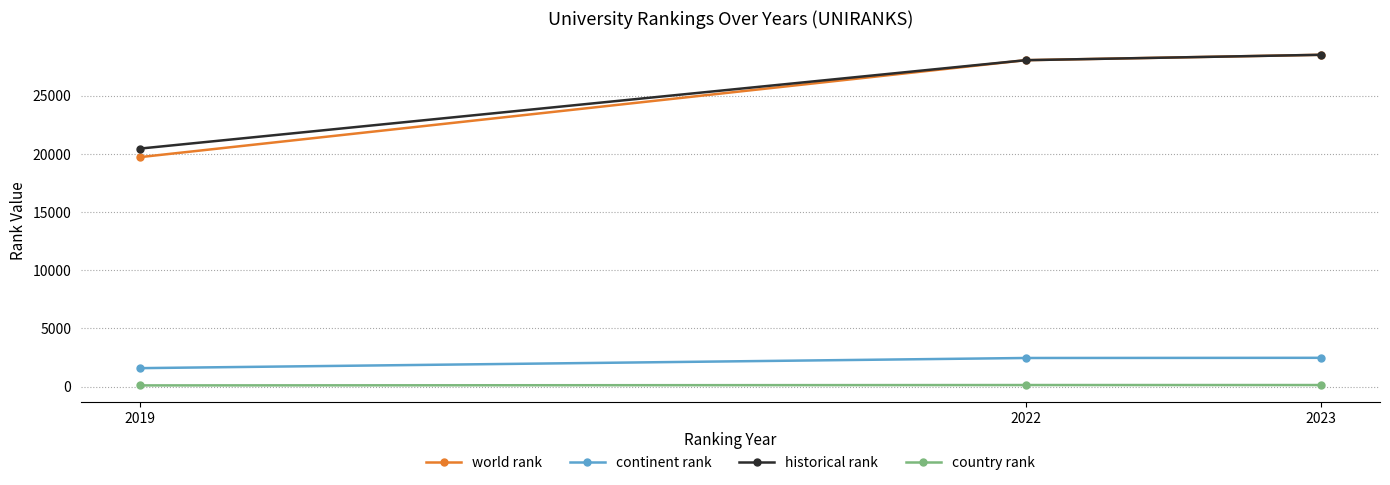

At how many categories does at least one series exceed 16183?

3